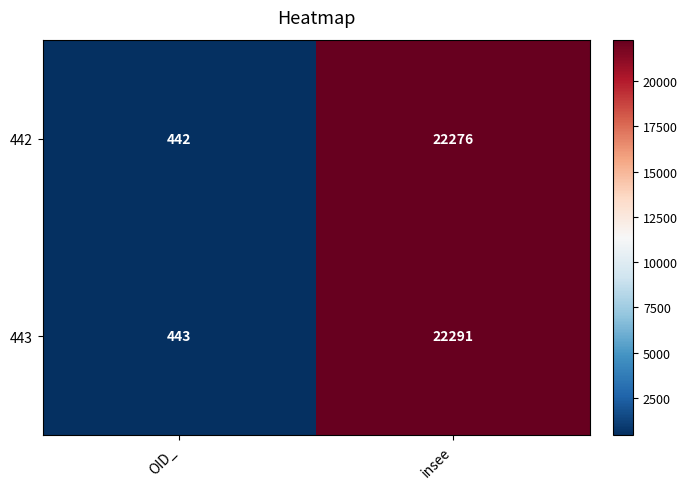

Which series changed the most between OID_ and insee?

443